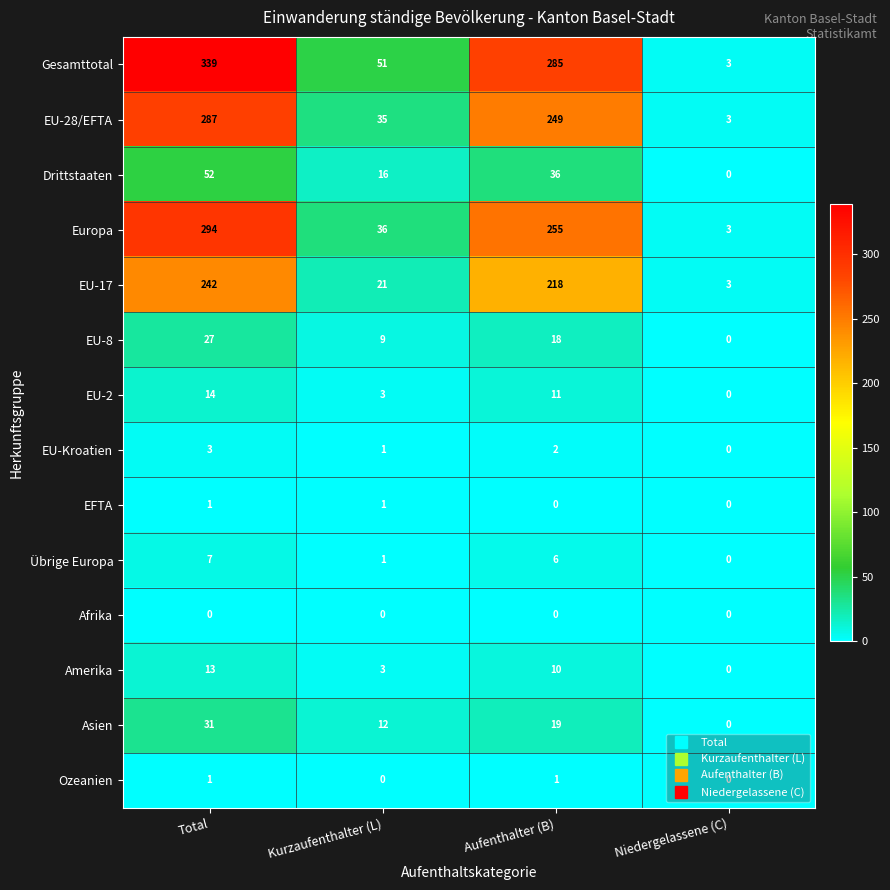

Where is Asien nearest to the value 15?

Kurzaufenthalter (L)